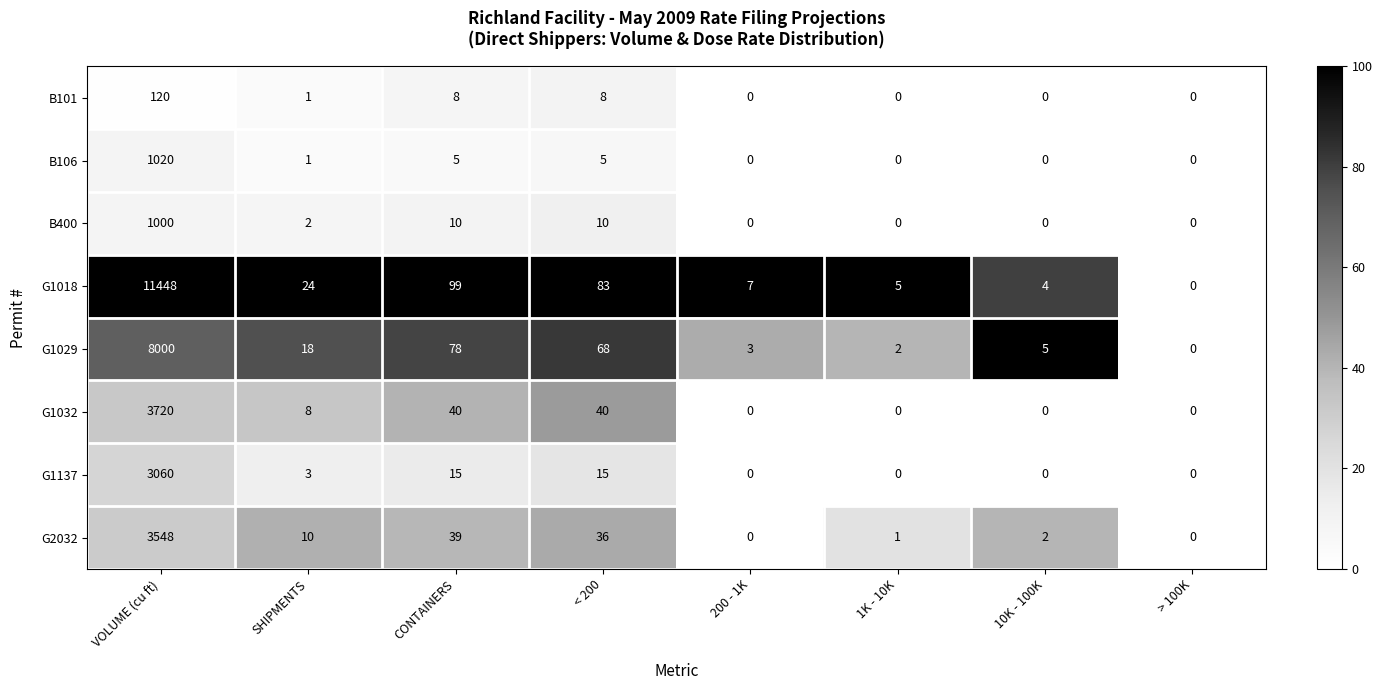

At which label does G1137 first exceed 3?

VOLUME (cu ft)